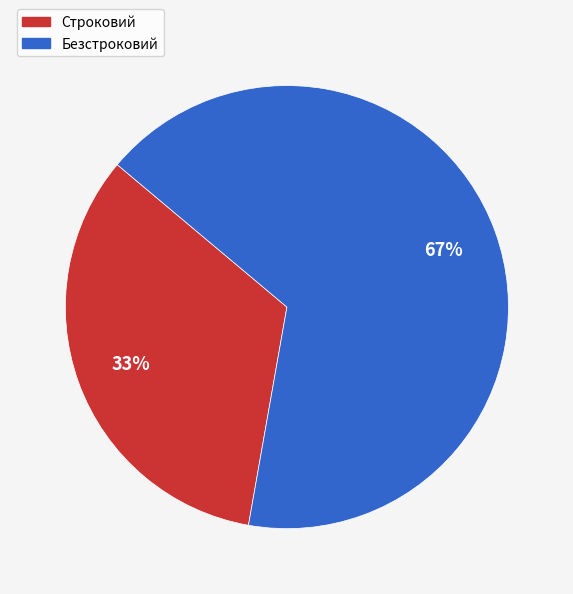

True or false: Строковий accounts for 33% of the total.

True